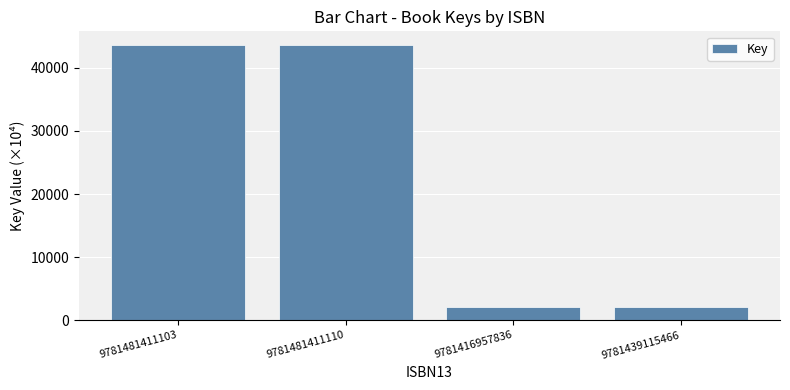

How many data points are above 43591?

2